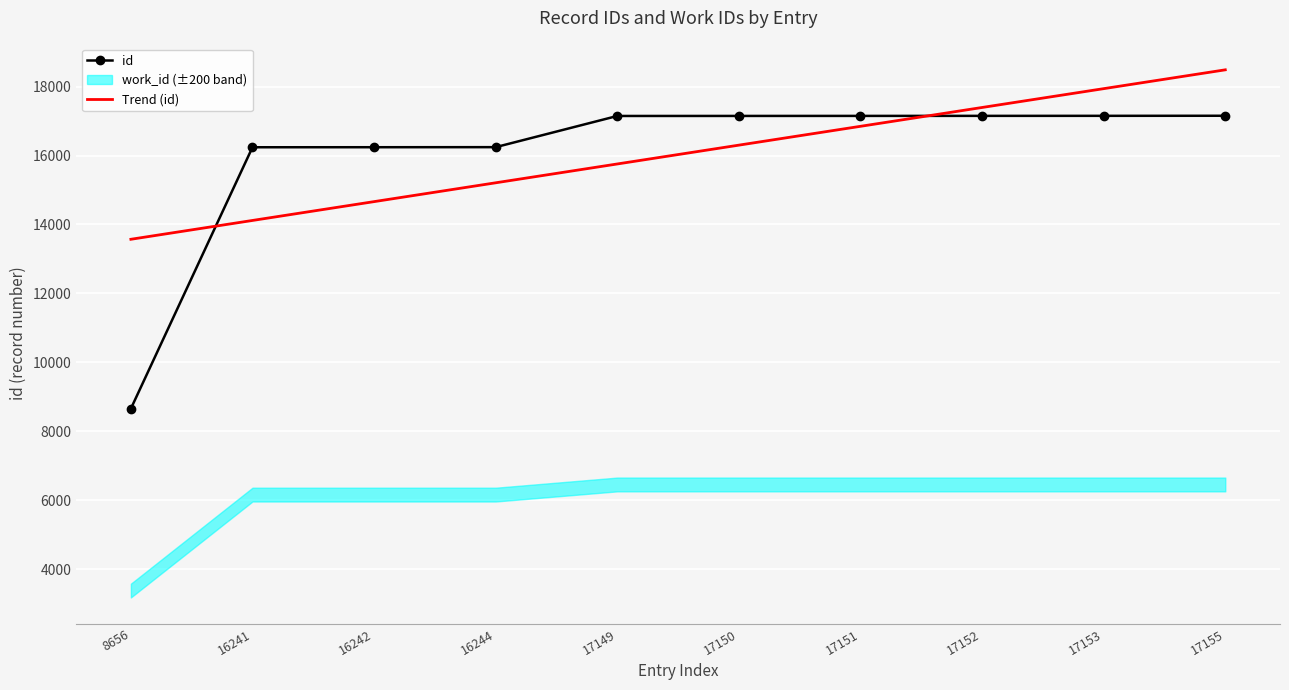

True or false: id has more than 2 points higher than both neighbors.

False